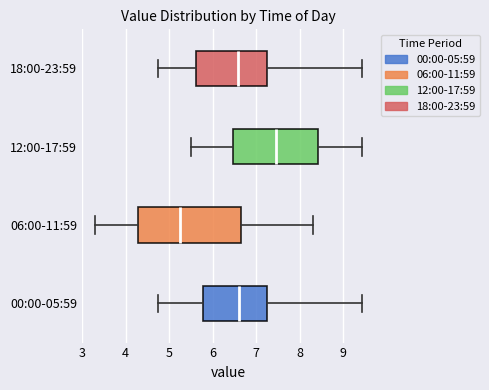

Reading bottom to top, transcribe this box plot: for each box, give where its median line is, the range the box spans, and where its two whiskers end, as read against the x-axis. The values are not printed on the chart, so give them approximately, as read against the axis.

00:00-05:59: median 6.6, box 5.8 to 7.2, whiskers 4.8 to 9.4
06:00-11:59: median 5.3, box 4.3 to 6.7, whiskers 3.3 to 8.3
12:00-17:59: median 7.5, box 6.5 to 8.4, whiskers 5.5 to 9.4
18:00-23:59: median 6.6, box 5.6 to 7.2, whiskers 4.8 to 9.4